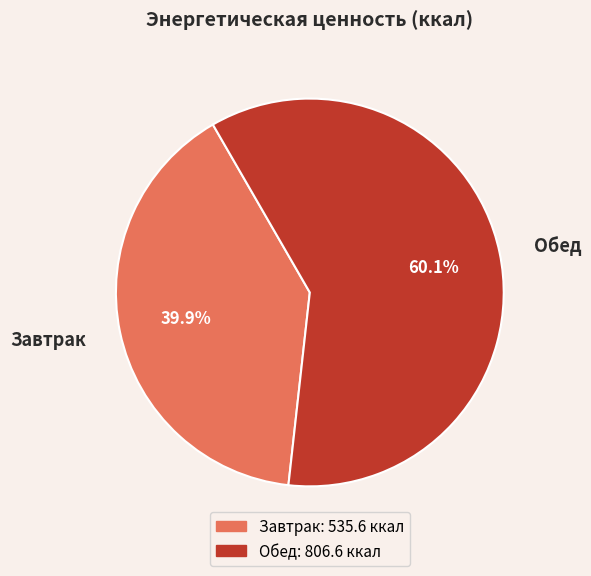

What percentage do Обед and Завтрак together represent?

100.0%